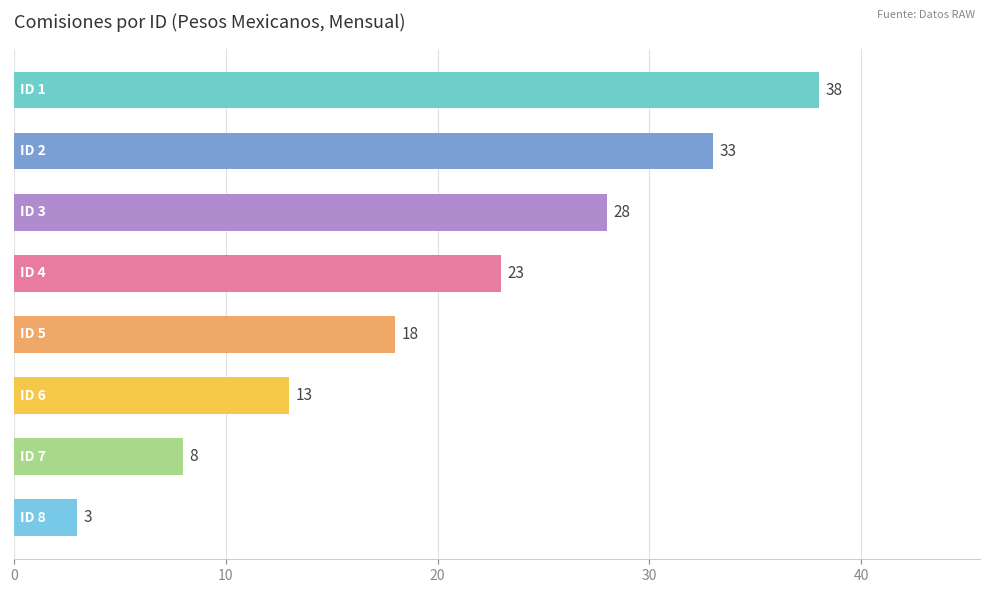

How many values are between 13 and 33?

5